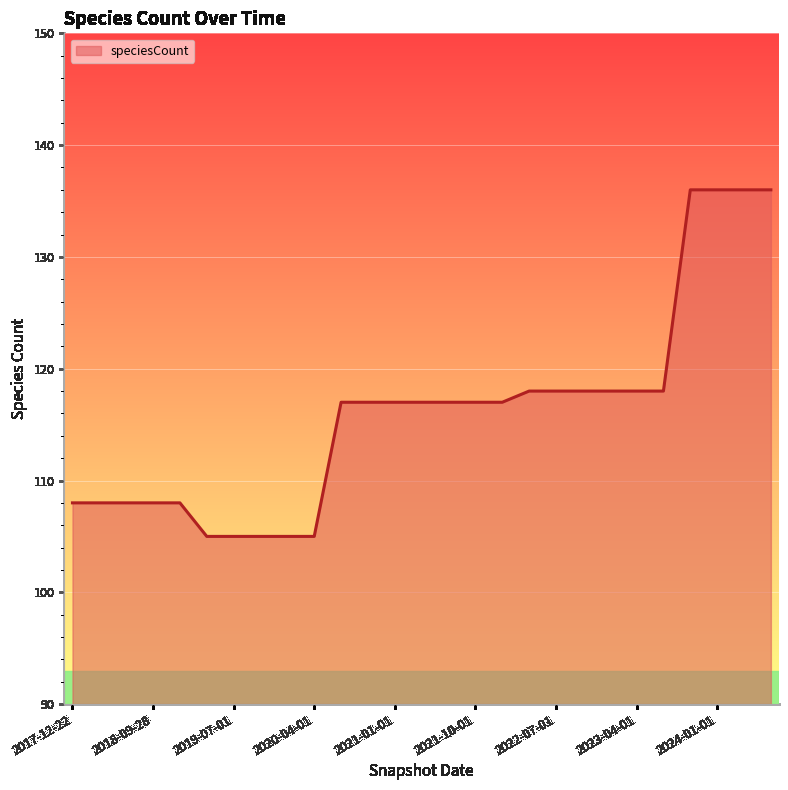

What is the greatest value displayed?

136